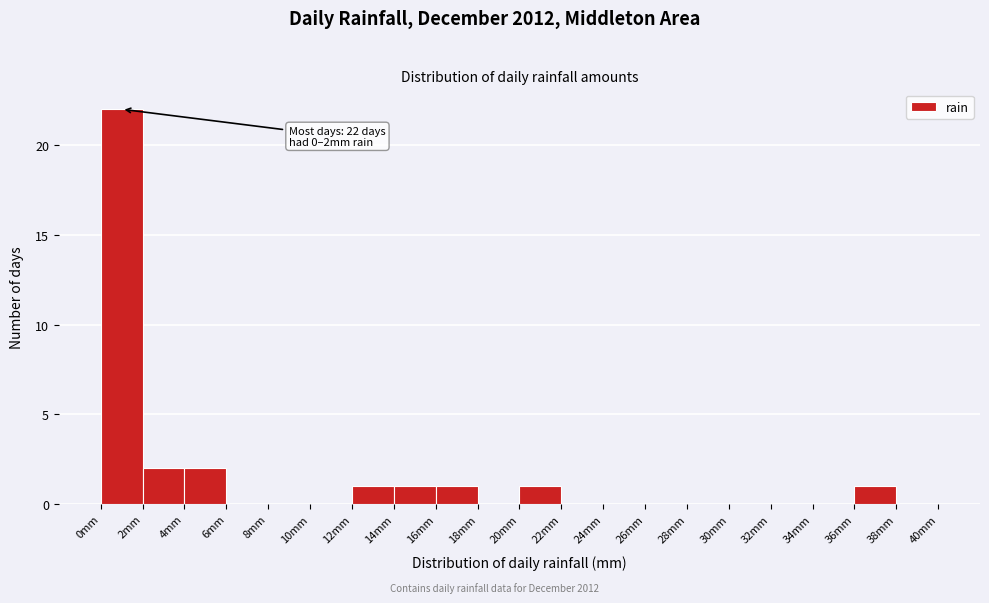

Over which range of the x-axis is the bar tallest?

0 to 2